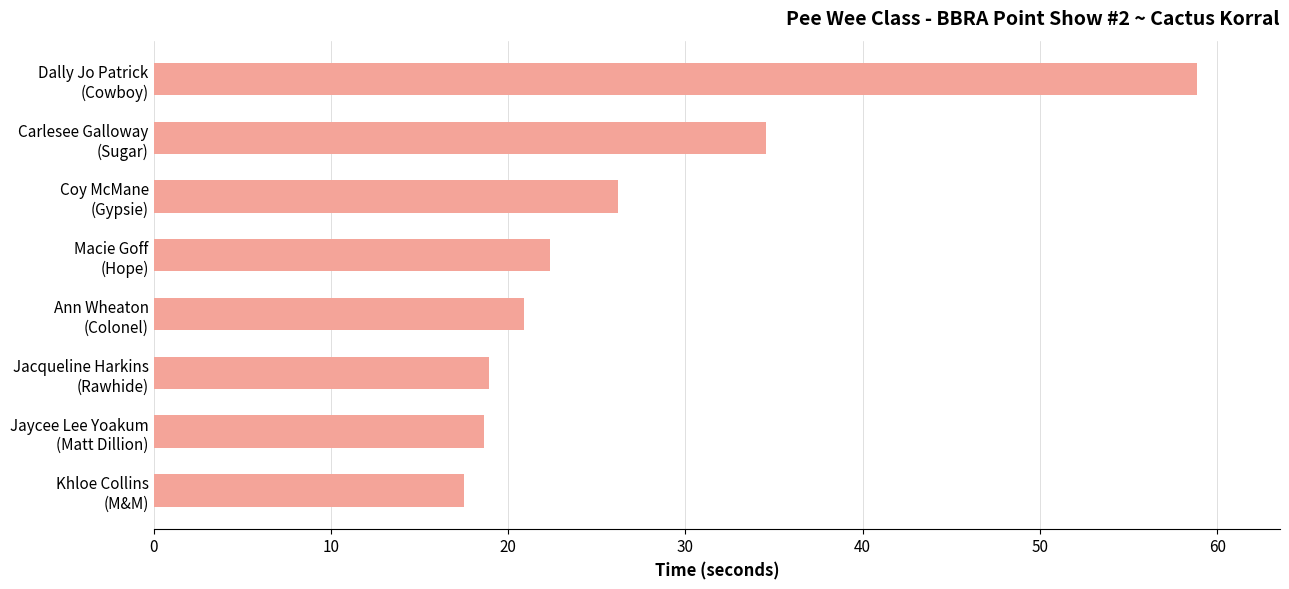

What is the sum of all values?

217.9